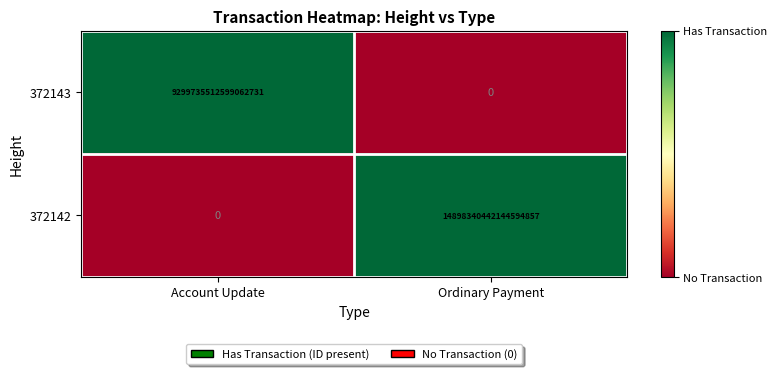

True or false: 372143 has a value of -6086328249899411456 at Ordinary Payment.

False